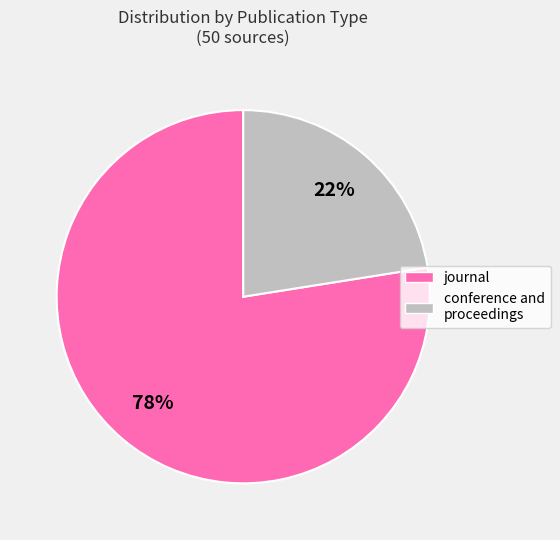

Rank the categories by value from highest to lowest.

journal, conference and proceedings